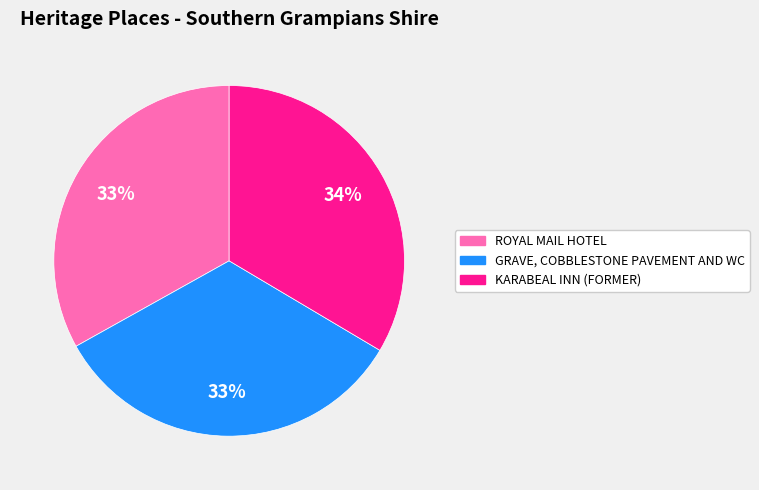

To the nearest percent, what is the average slice percentage?

33%